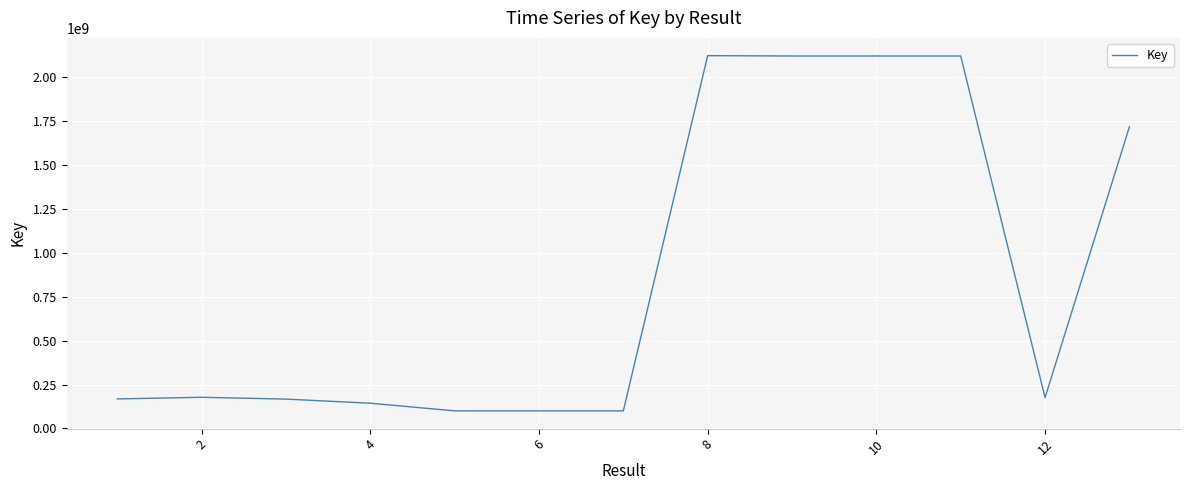

What is the difference between the maximum and minimum values?

2018735178